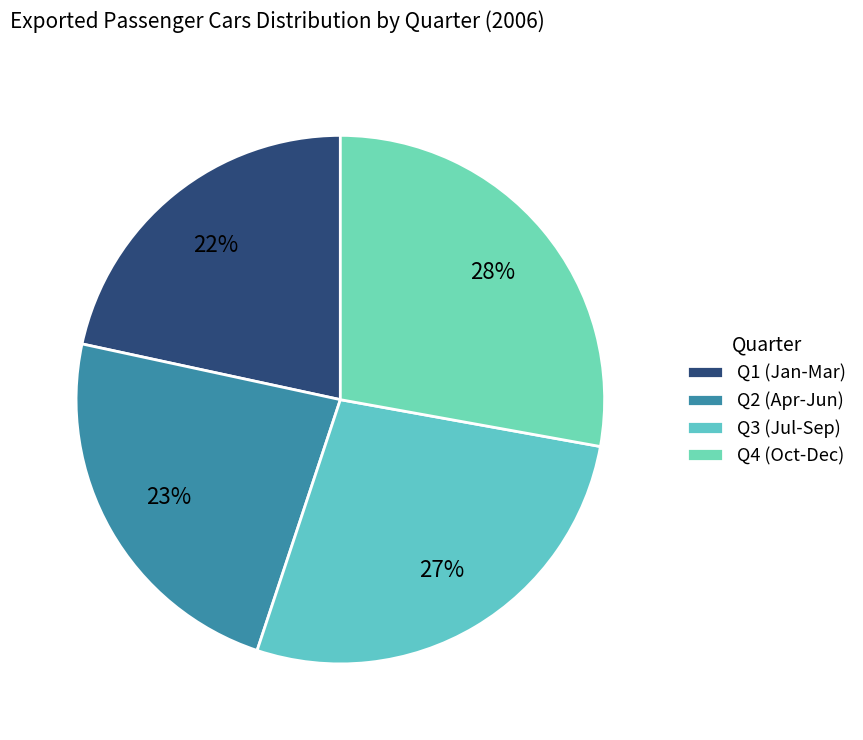

Rank the categories by value from lowest to highest.

Q1 (Jan-Mar), Q2 (Apr-Jun), Q3 (Jul-Sep), Q4 (Oct-Dec)